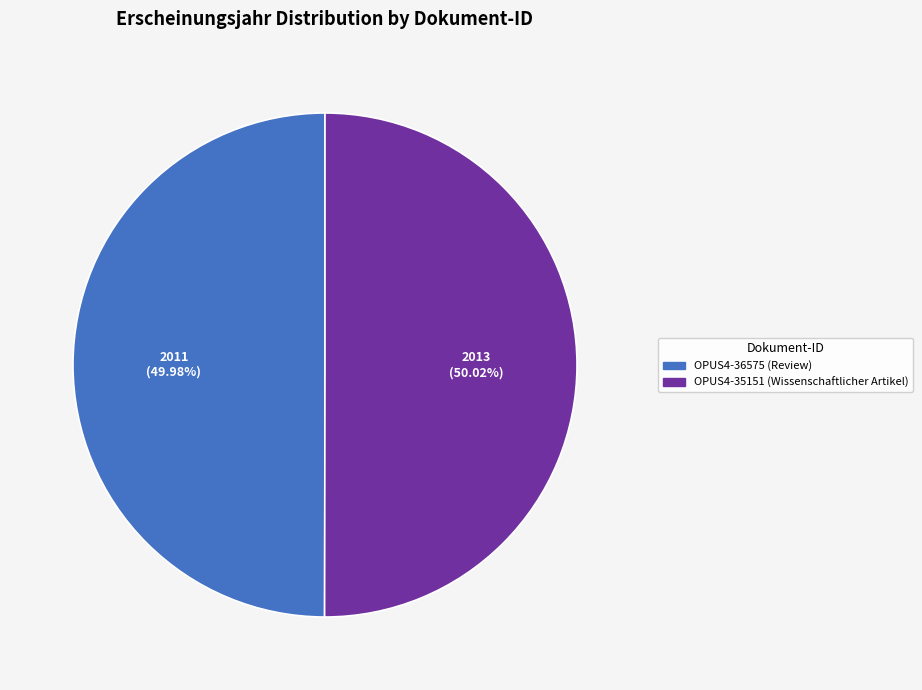

Approximately how many times larger is the value at OPUS4-35151 compared to OPUS4-36575?

1.0